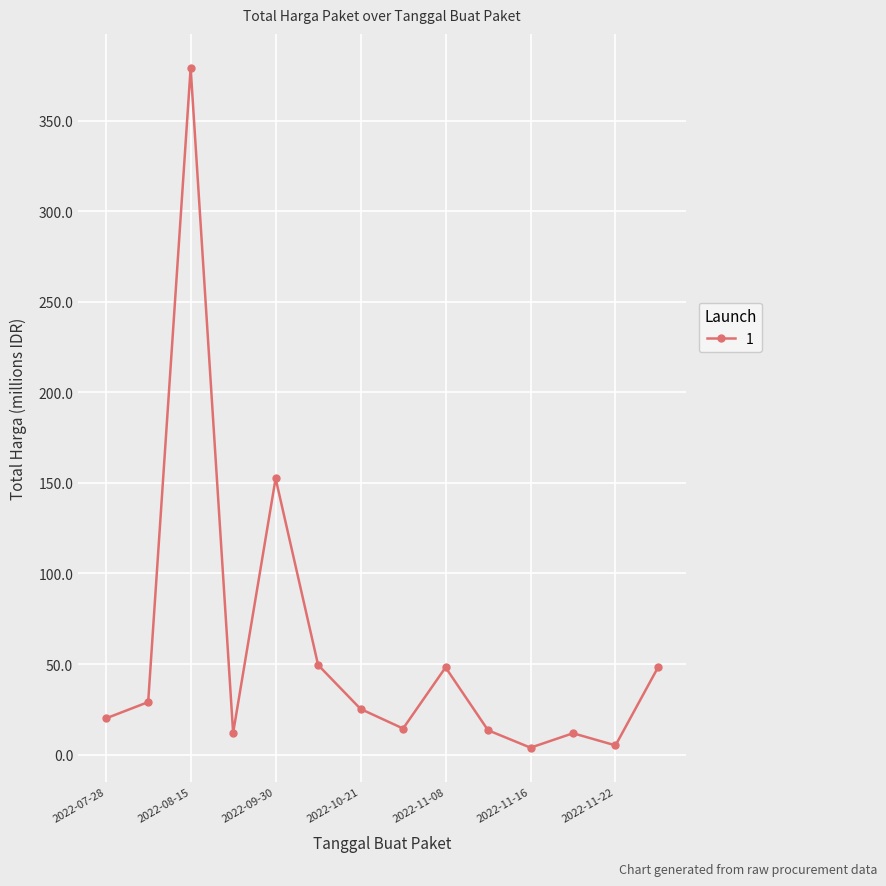

What is the greatest value displayed?

379.1